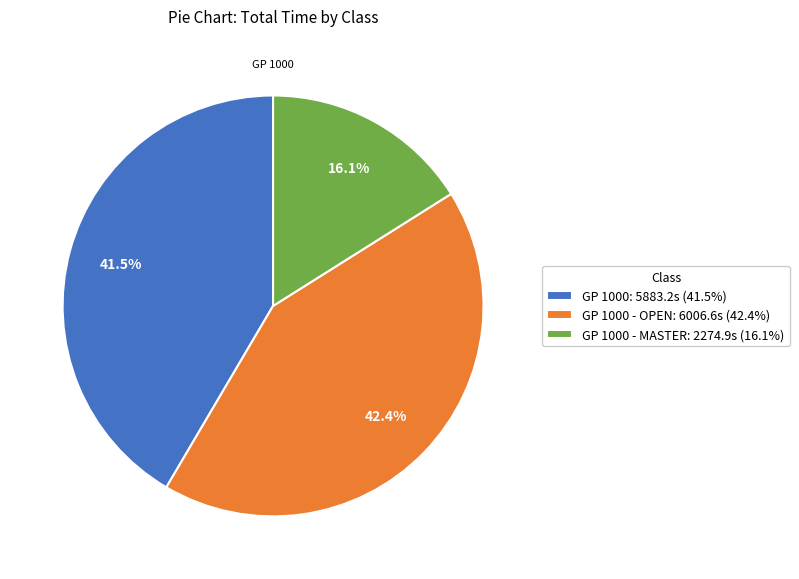

Which slice is the smallest?

GP 1000 - MASTER: 2274.9s (16.1%)